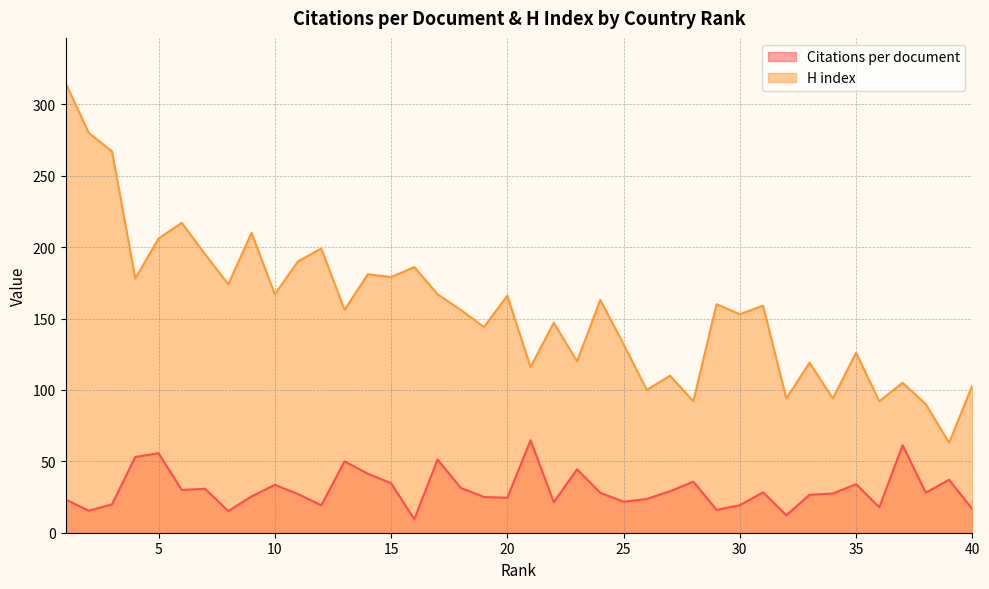

True or false: H index and Citations per document cross at least once.

False